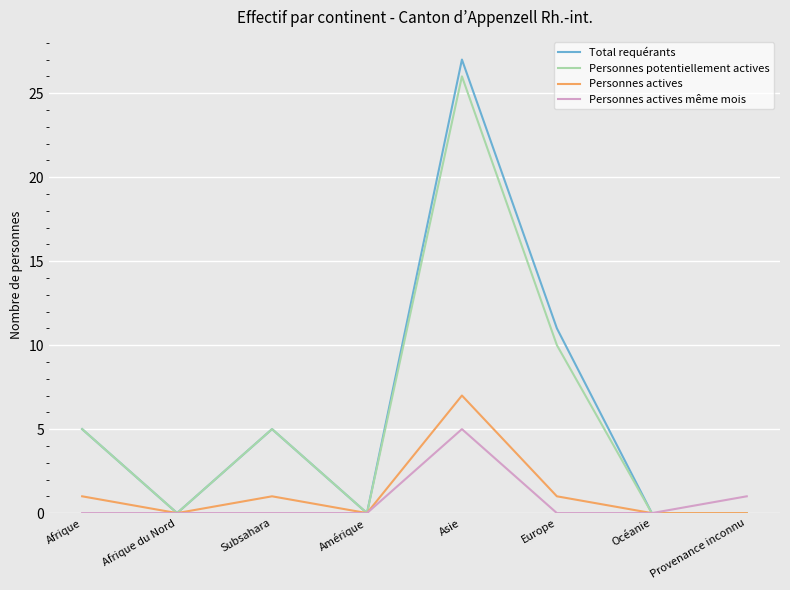

Rank the series by their maximum value, from lowest to highest.

Personnes actives même mois, Personnes actives, Personnes potentiellement actives, Total requérants